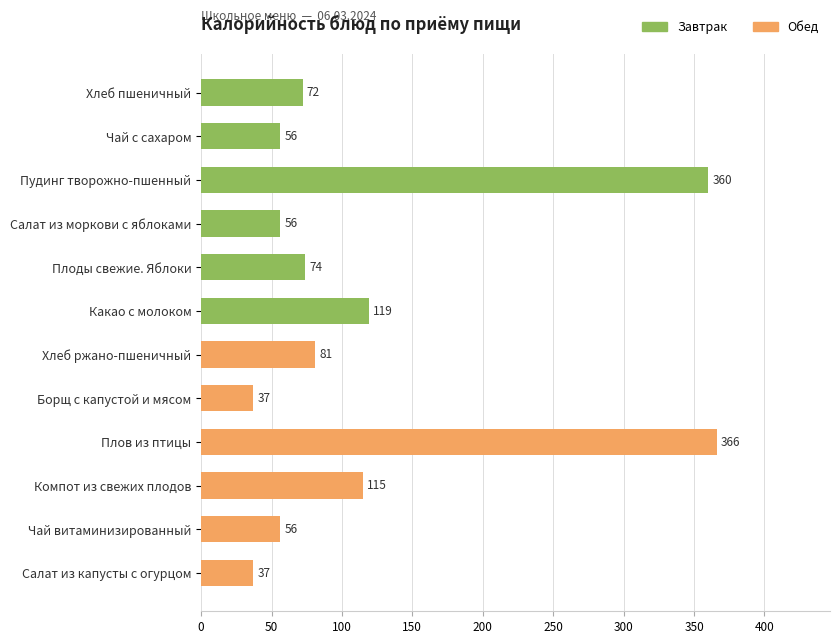

The chart shows a value of 56 at Салат из моркови с яблоками. True or false?

True